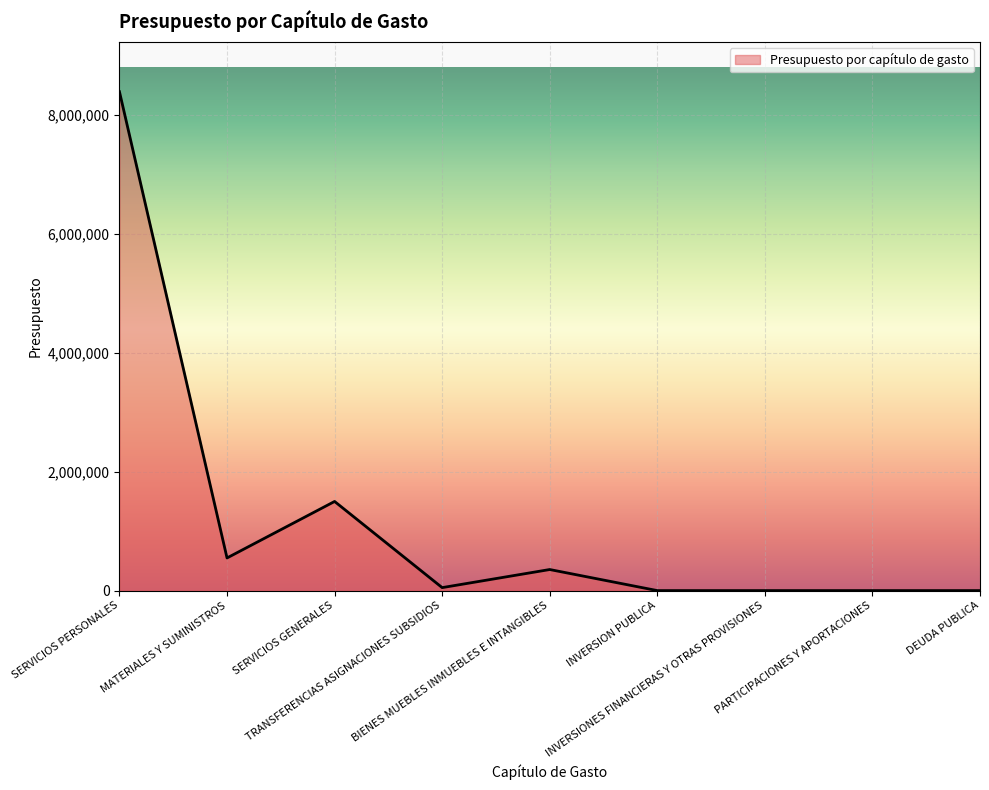

What is the maximum value shown in the chart?

8385047.6